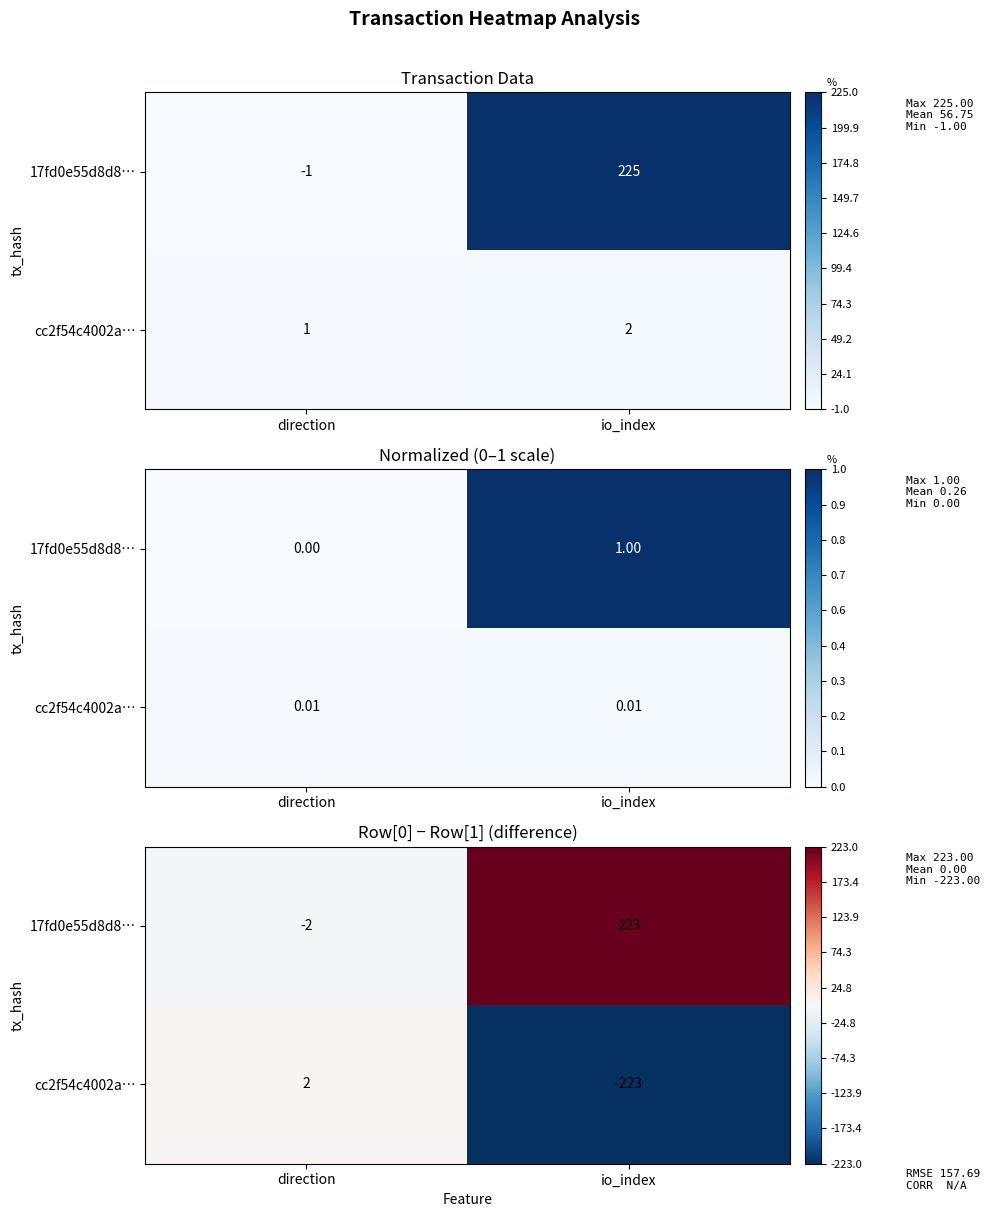

What is the difference between the highest and lowest values at io_index?

446